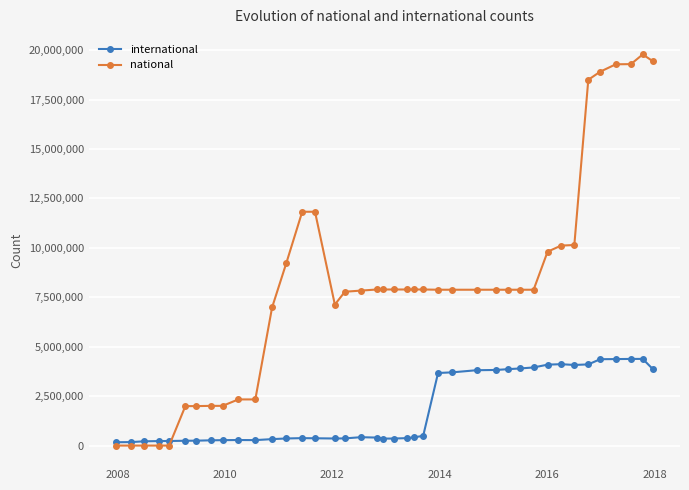

Rank the series by their maximum value, from highest to lowest.

national, international